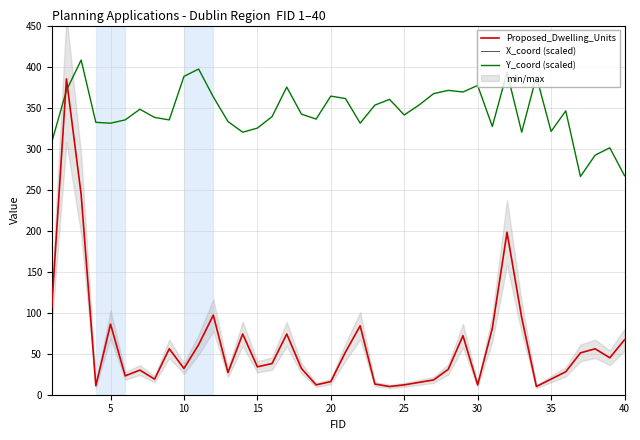

The value of Y_coord (scaled) at 5 is 141.0. True or false?

False